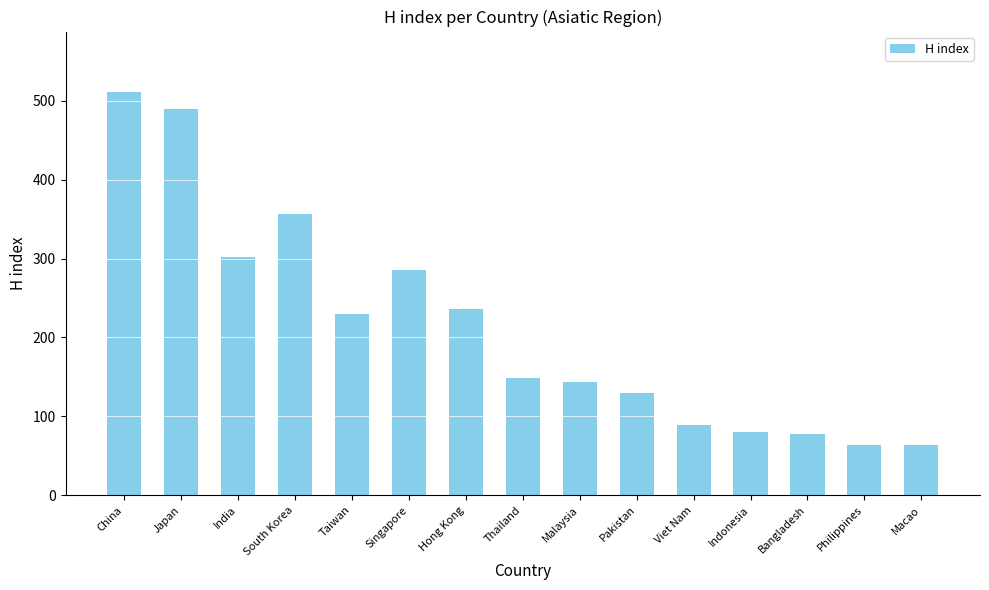

How many distinct data groups are displayed?

1